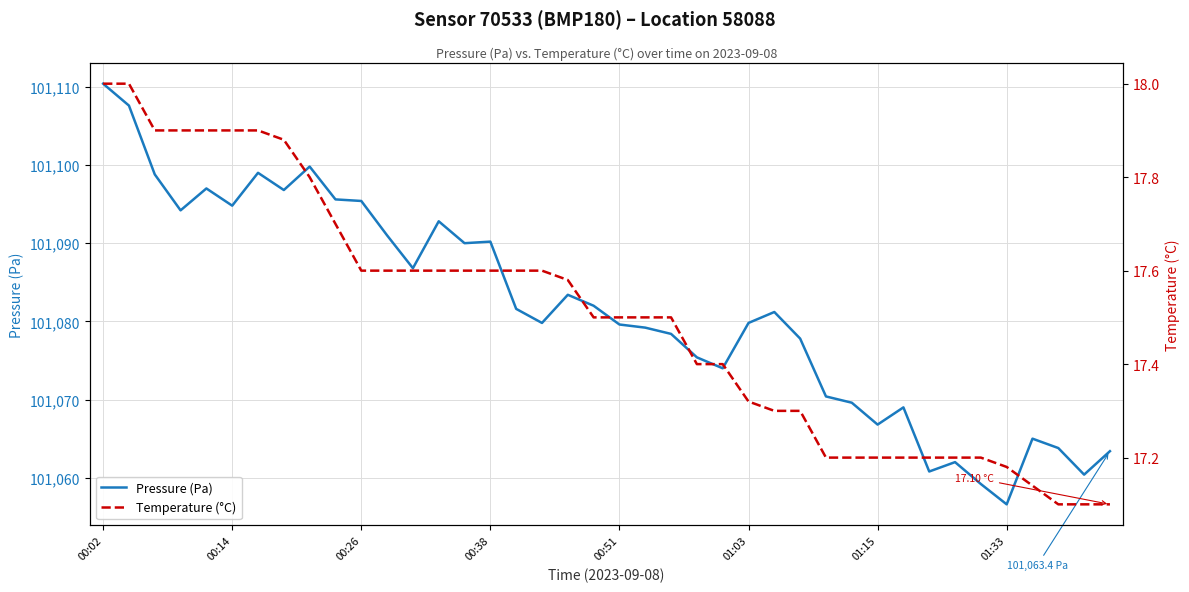

What are all the series names shown in the legend?

Pressure (Pa), Temperature (°C)